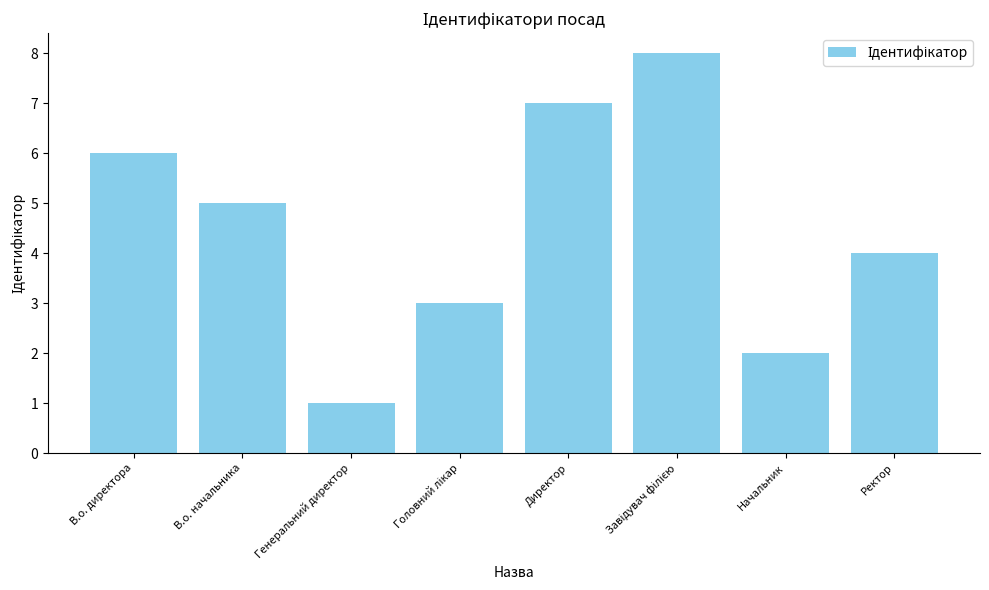

At which category does the chart reach its minimum across all series?

Генеральний директор